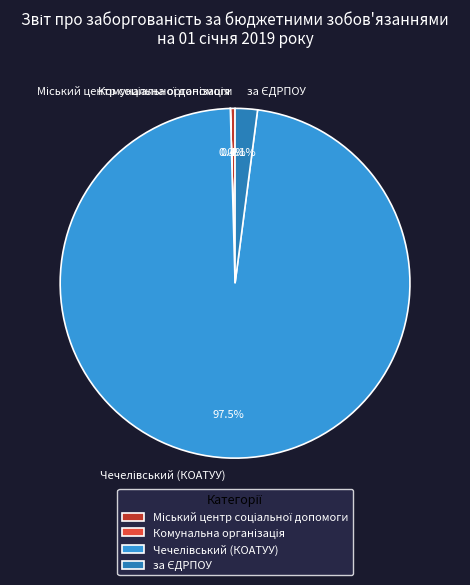

To the nearest percent, what is the average slice percentage?

25%